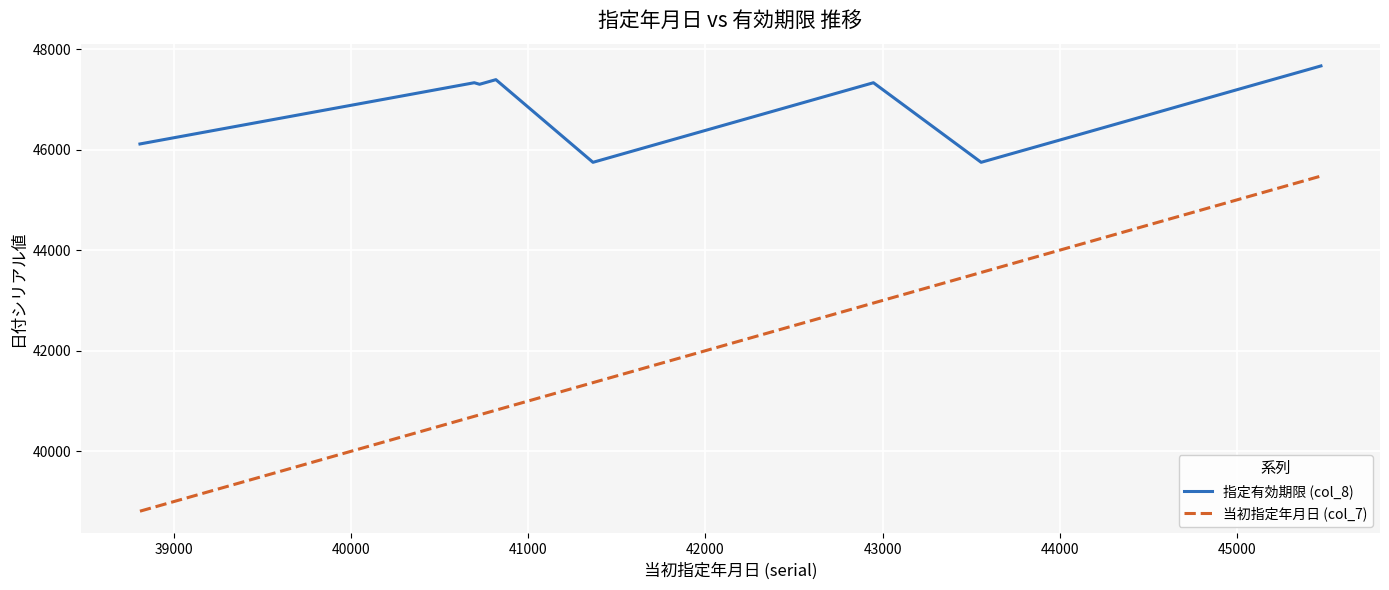

Which series has the largest total across all categories?

指定有効期限 (col_8)